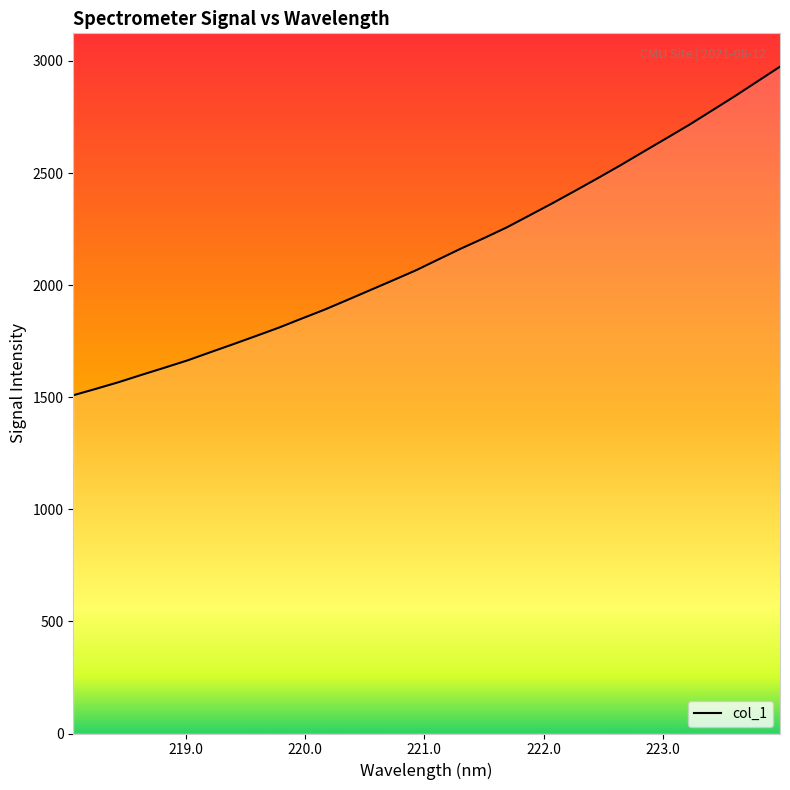

Does the chart display data point markers on the line(s)?

No